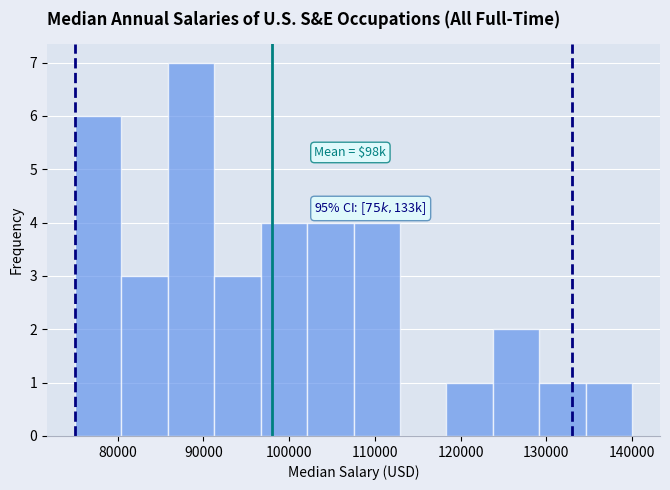

Which range on the x-axis has the tallest bar?

86000 to 91000